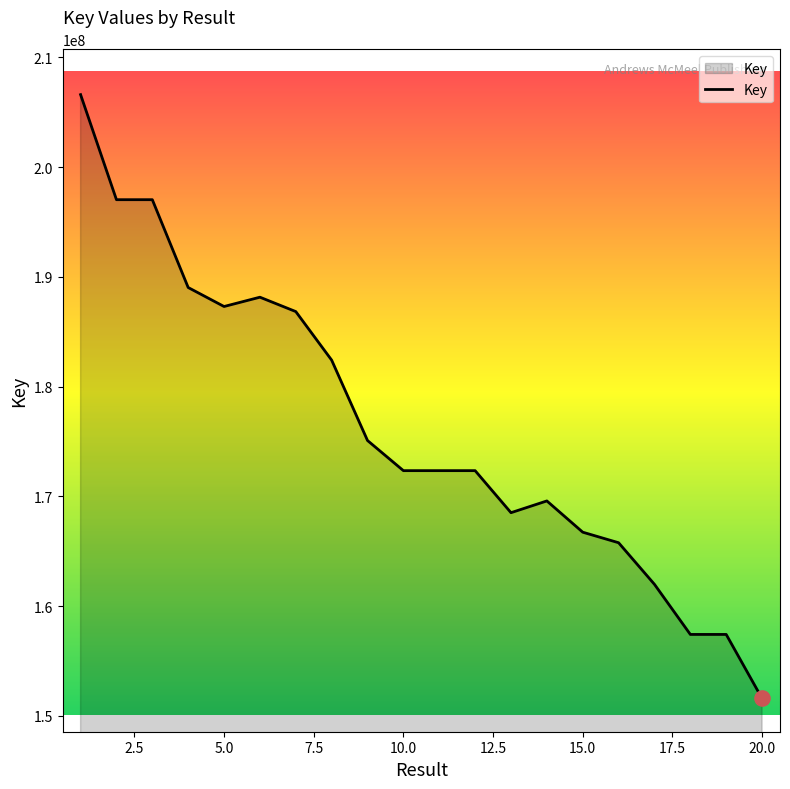

What is the minimum value shown in the chart?

151577029